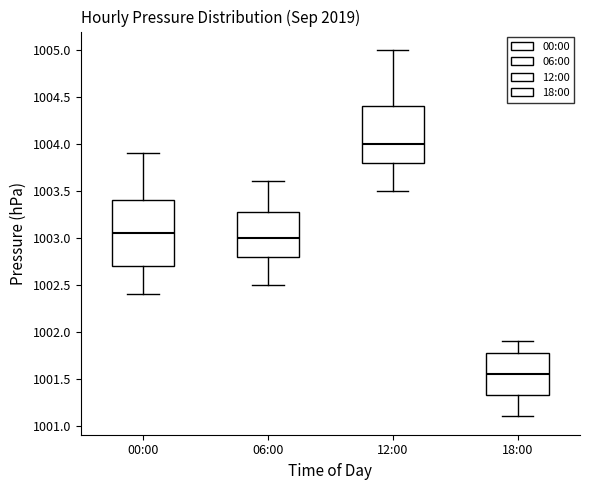

Reading left to right, transcribe this box plot: for each box, give where its median line is, the range the box spans, and where its two whiskers end, as read against the y-axis. The values are not printed on the chart, so give them approximately, as read against the axis.

00:00: median 1003.05, box 1002.70 to 1003.40, whiskers 1002.40 to 1003.90
06:00: median 1003.00, box 1002.80 to 1003.30, whiskers 1002.50 to 1003.60
12:00: median 1004.00, box 1003.80 to 1004.40, whiskers 1003.50 to 1005.00
18:00: median 1001.55, box 1001.35 to 1001.80, whiskers 1001.10 to 1001.90